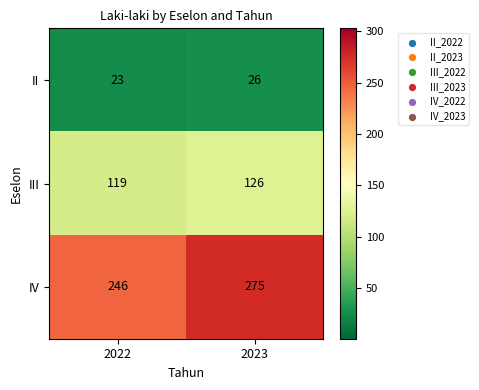

What is the minimum value shown in the chart?

23